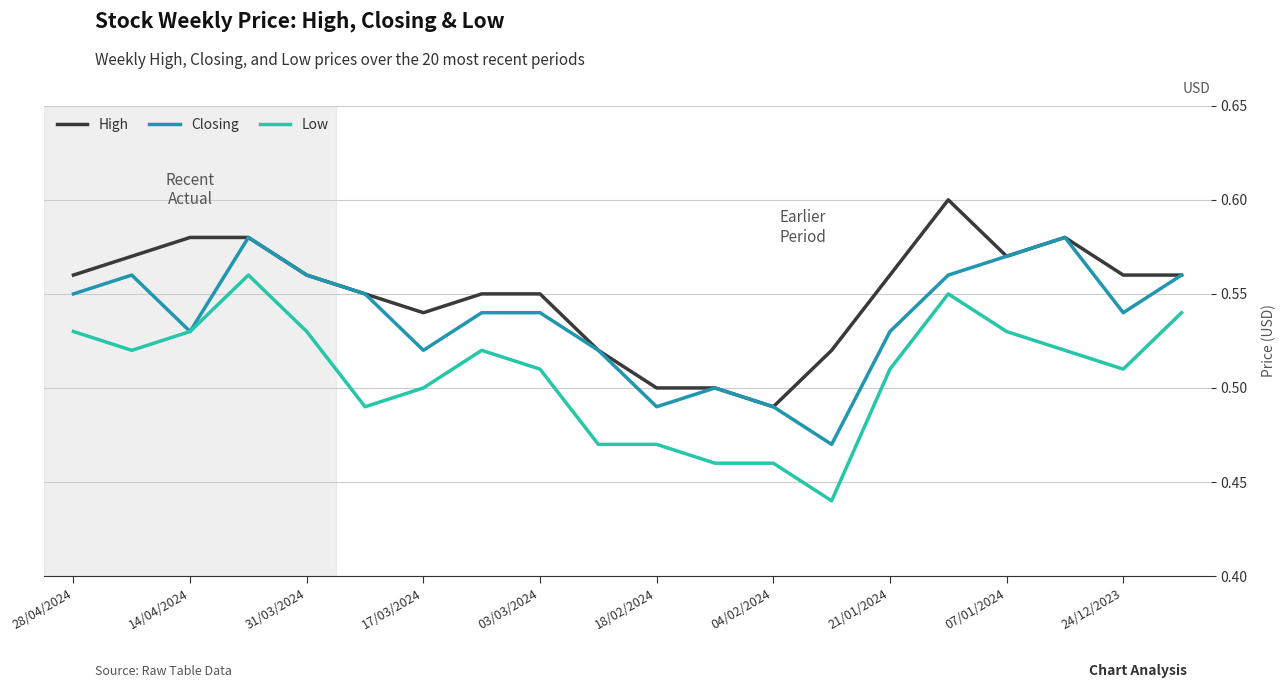

List the series in order of their peak value, highest first.

High, Closing, Low